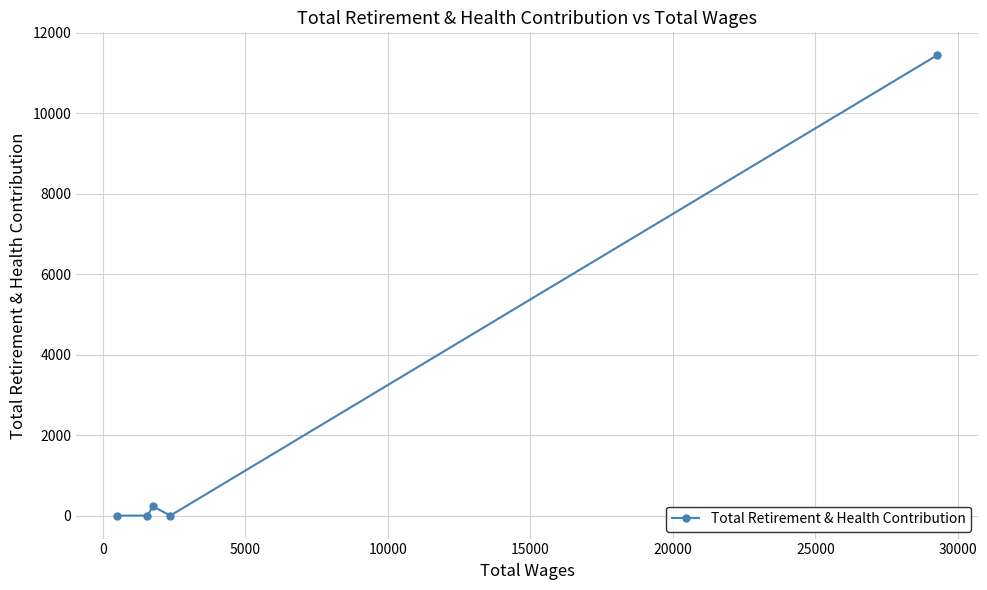

Count the number of data series in this chart.

1